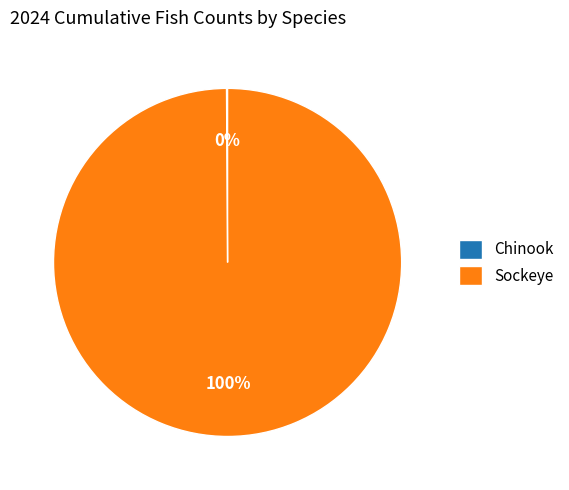

To the nearest percent, what is the average slice percentage?

50%